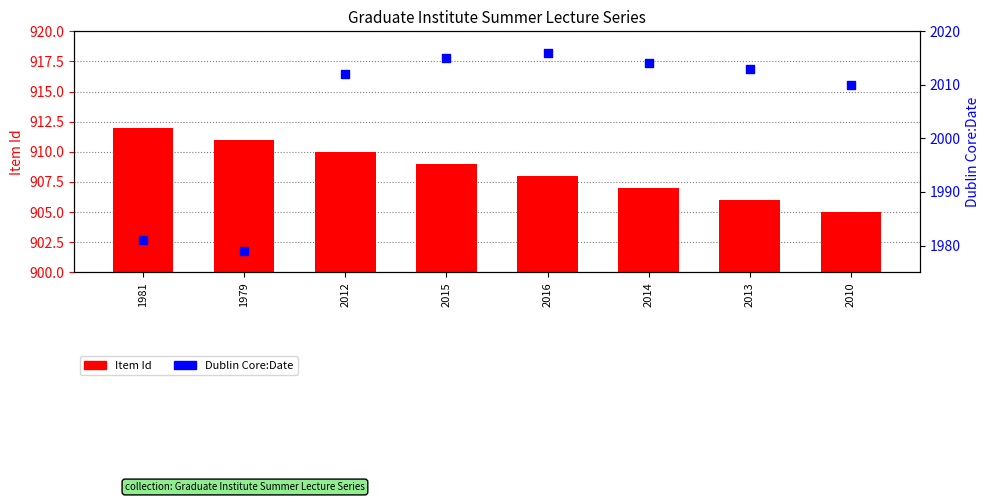

What is the total value across all series at 2016?

2924